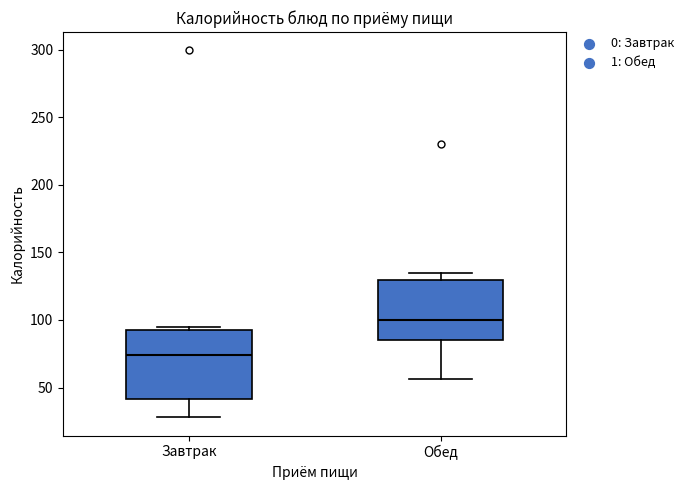

Which box is the tallest, from its lower edge to its upper edge?

Завтрак